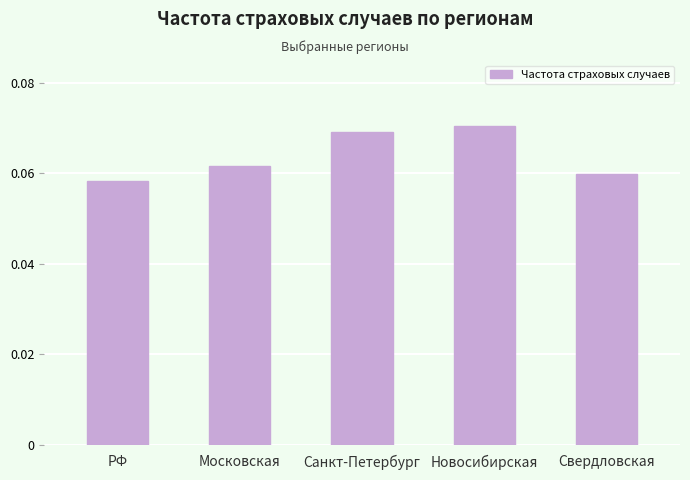

List the labels in order of value, smallest first.

РФ, Свердловская, Московская, Санкт-Петербург, Новосибирская